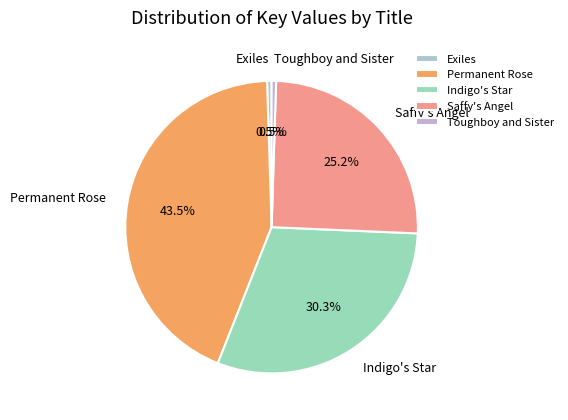

Between Exiles and Saffy's Angel, which is larger?

Saffy's Angel